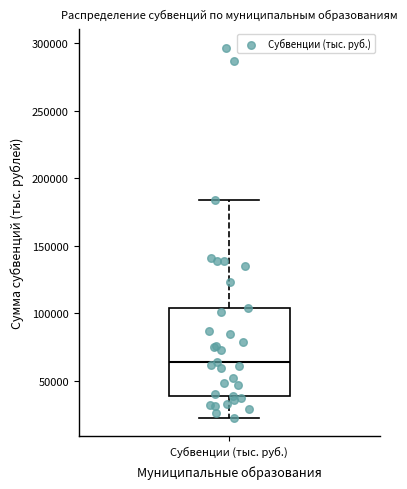

Where does the upper whisker of the box for Субвенции (тыс. руб.) end on the y-axis? The values are not printed on the chart, so give them approximately, as read against the axis.

185000